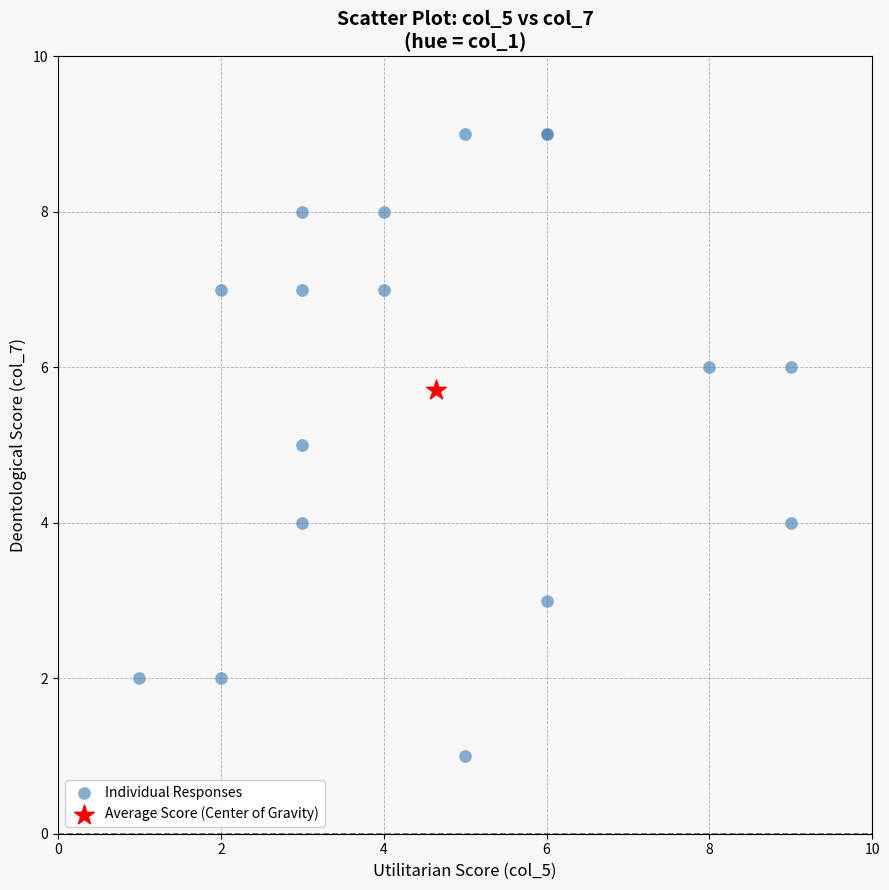

What are all the series names shown in the legend?

Individual Responses, Average Score (Center of Gravity)